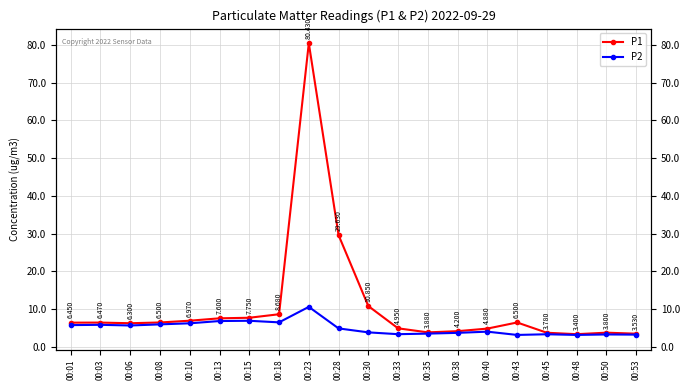

Between 00:08 and 00:35, which series saw the biggest shift?

P1